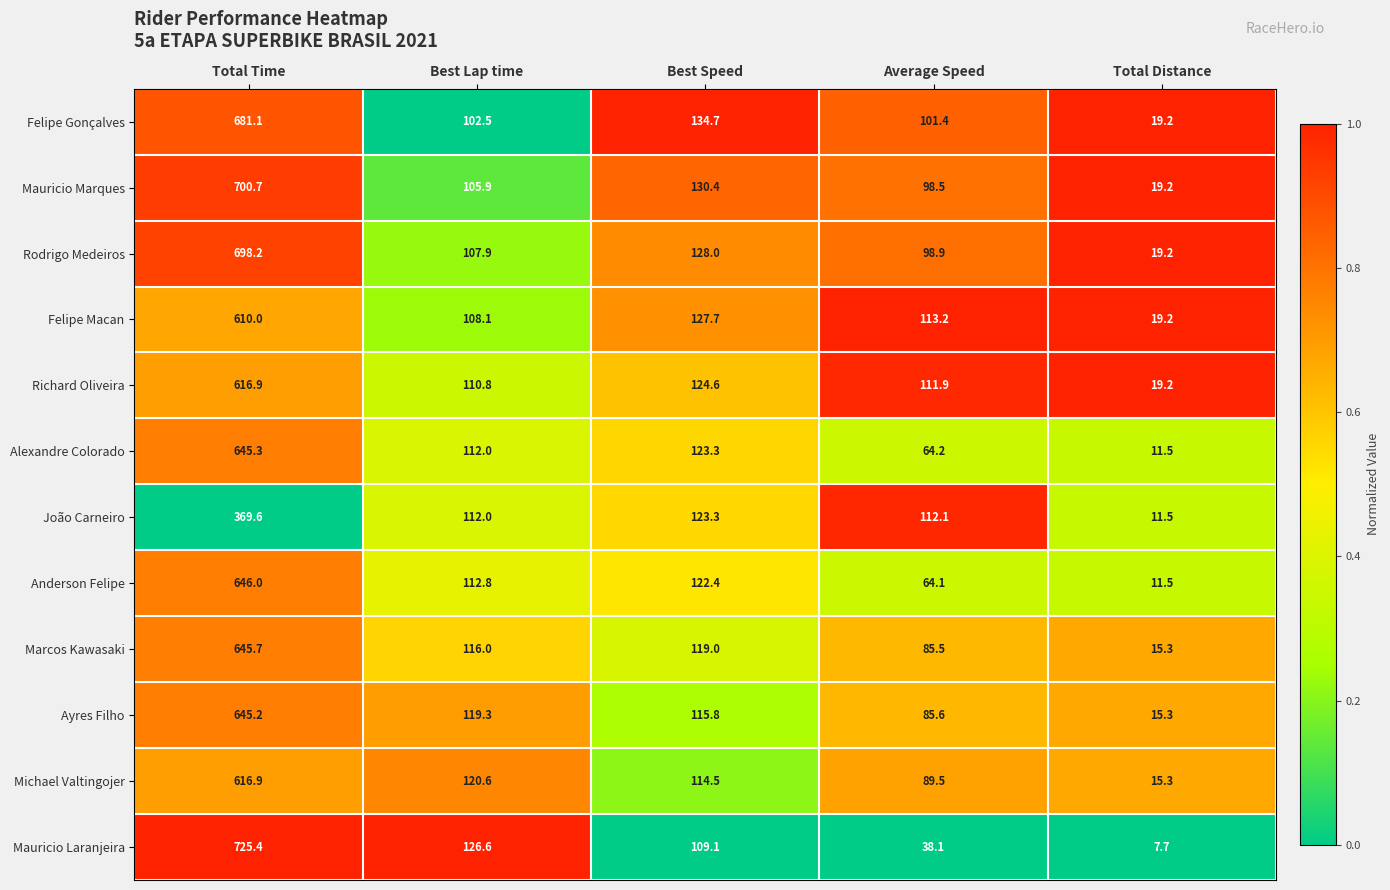

Is it true that Mauricio Laranjeira equals 38.1 at Average Speed?

True